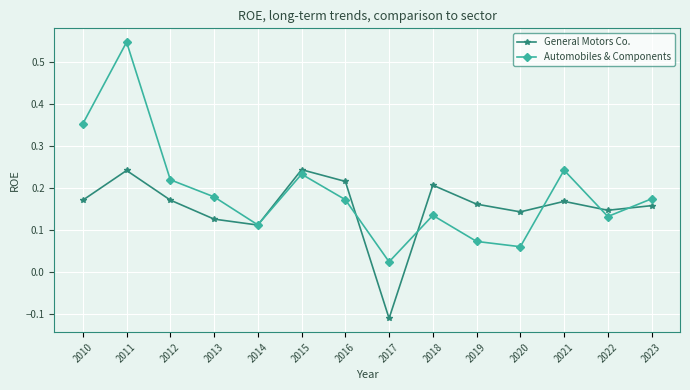

How many values in the General Motors Co. series are below 0?

1